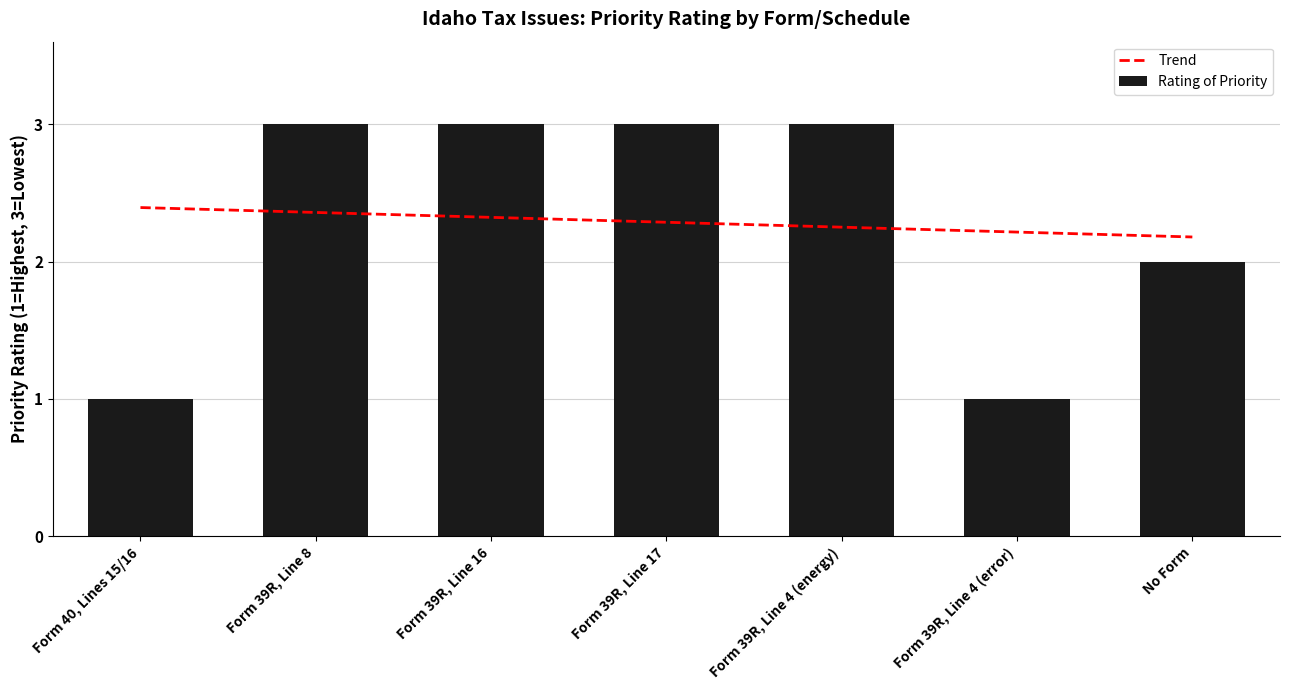

Which category has the lowest value across all series?

Form 40, Lines 15/16